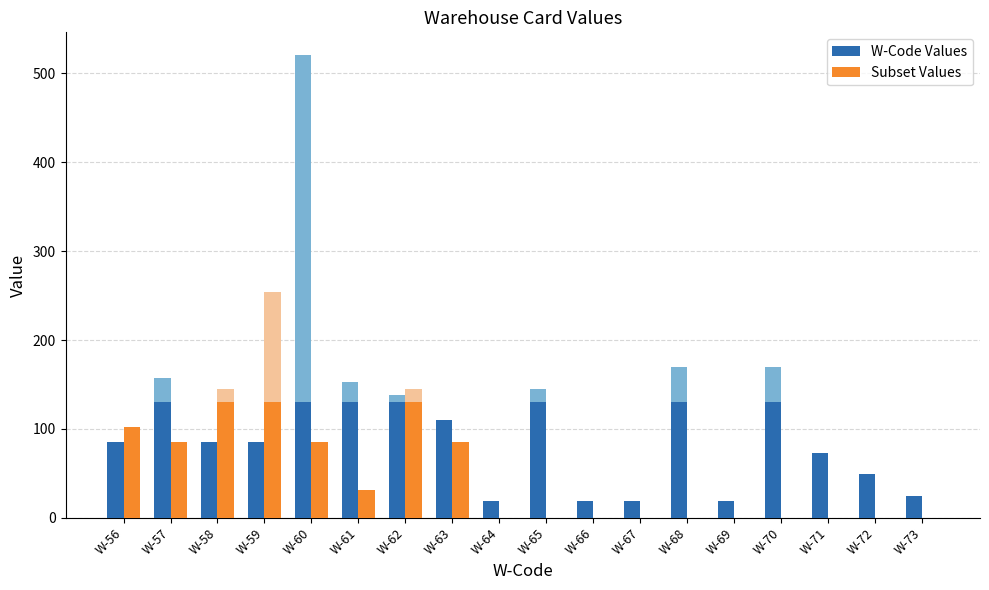

What is the greatest value displayed?

130.0